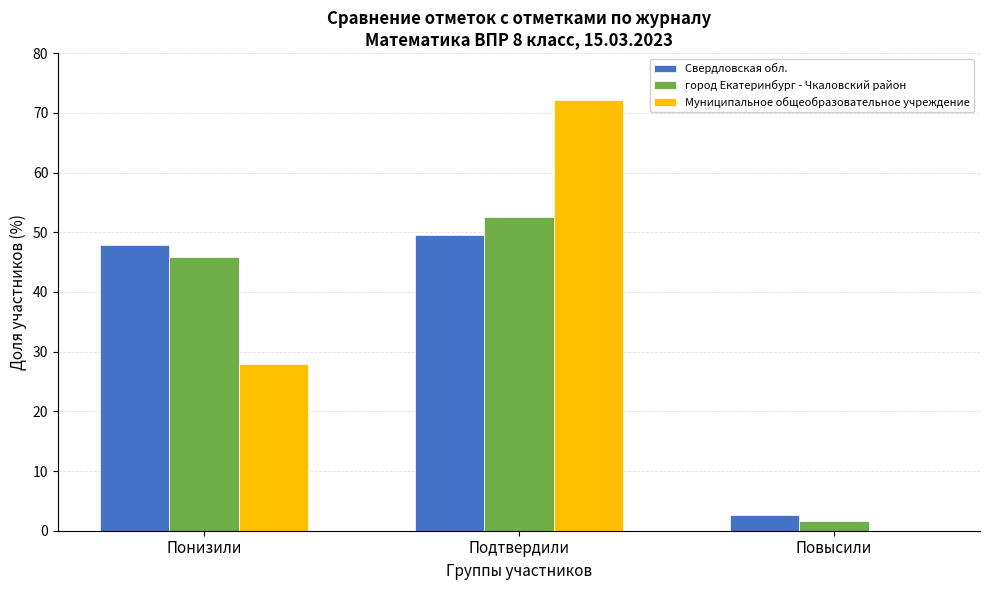

What is the sum of all город Екатеринбург - Чкаловский район values?

100.0